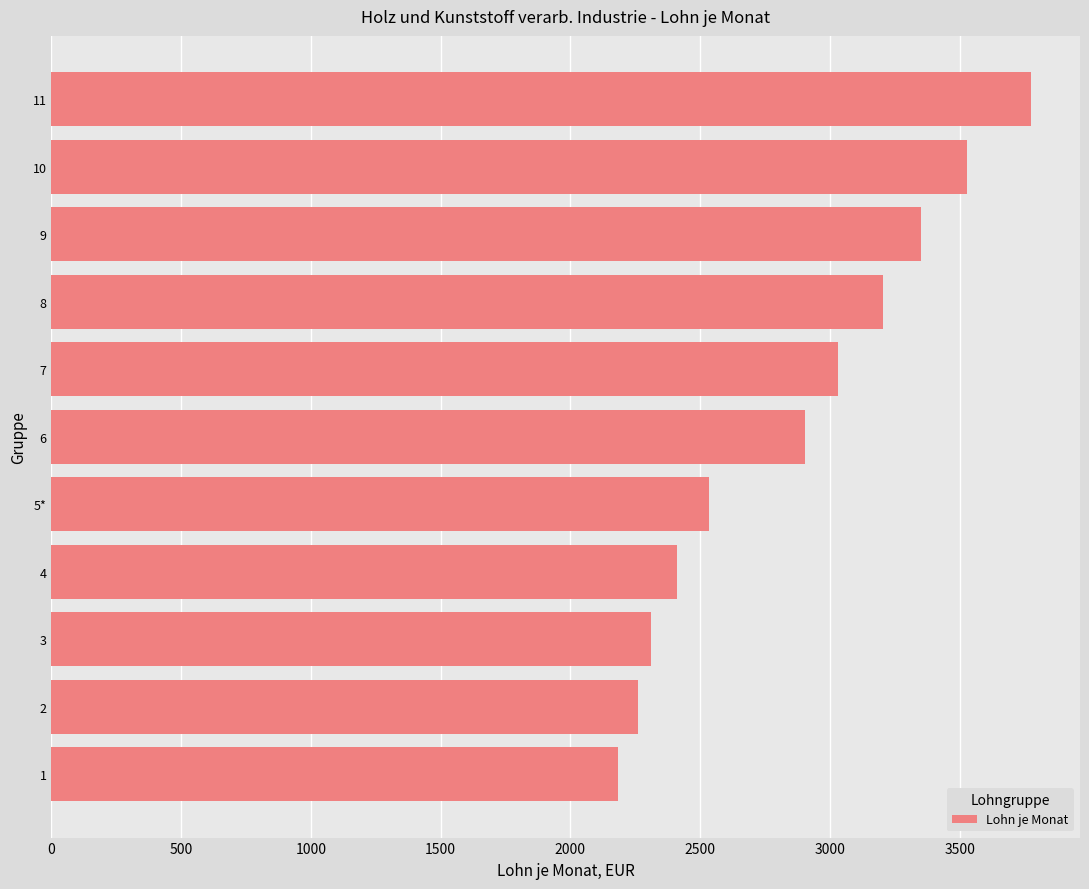

Reading bottom to top, transcribe all the data shown in this chart.

2184.6	2261.9	2310.4	2410.4	2533.1	2905.8	3030.0	3204.2	3352.7	3526.9	3775.4